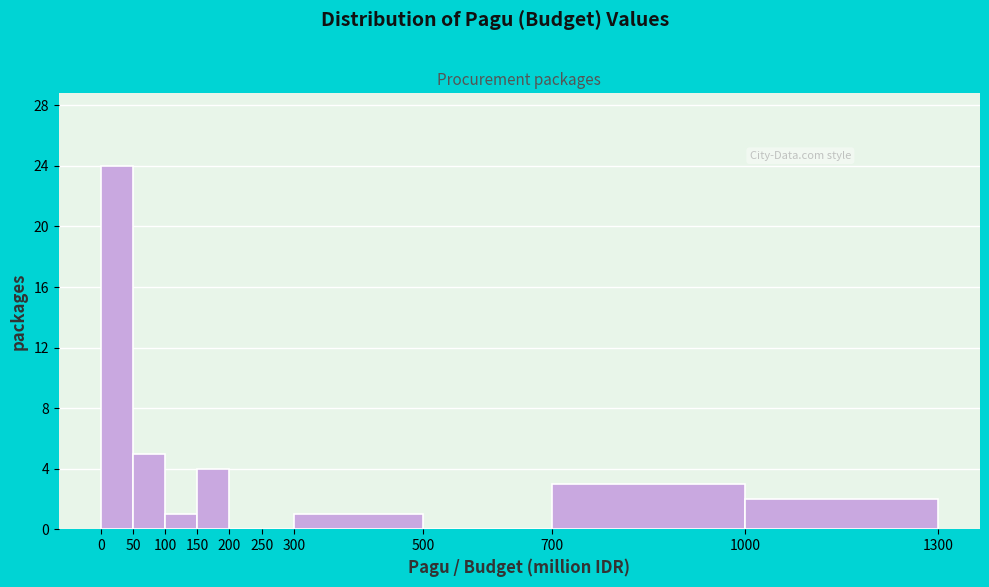

How tall is the bar that spans 1000 to 1300 on the x-axis? The values are not printed on the chart, so give them approximately, as read against the axis.

2